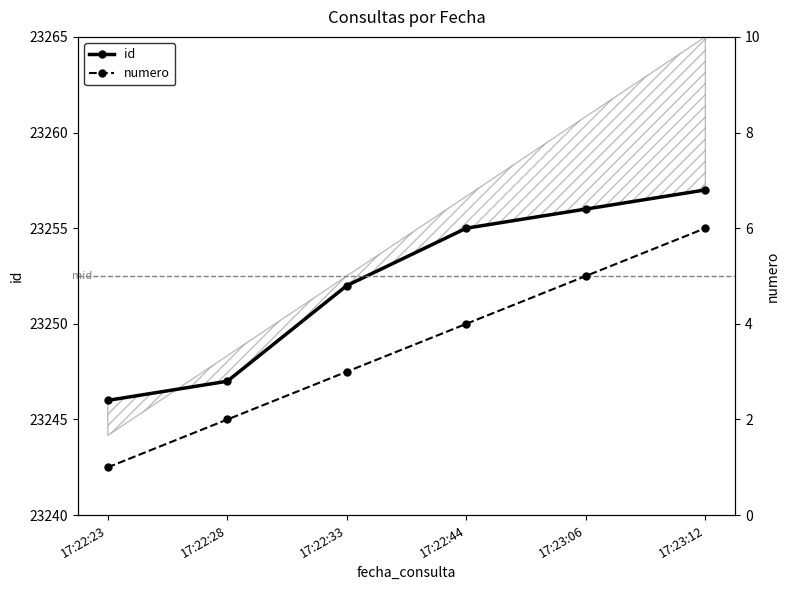

Rank the series by their average value, from highest to lowest.

id, numero